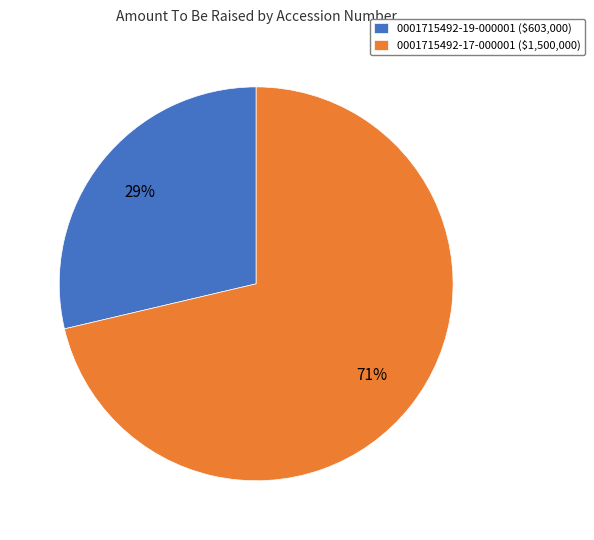

To the nearest percent, what portion does 0001715492-17-000001 represent?

71%